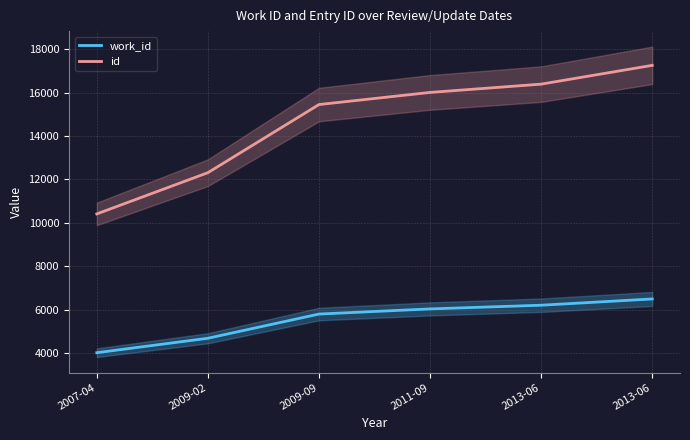

True or false: id has a value of 24767 at 2011-09.

False